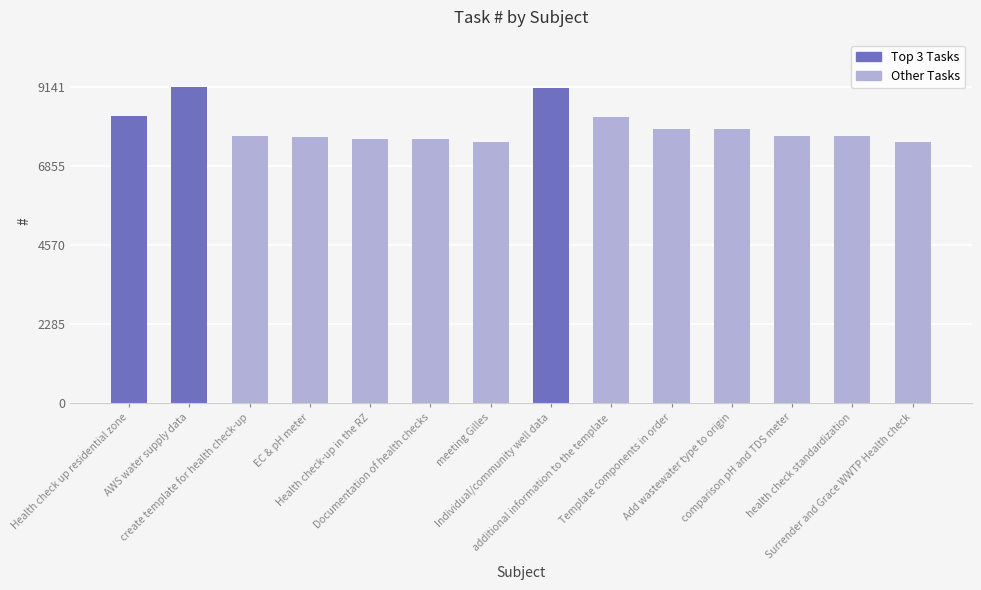

What is the value of the 9th bar from the left?

8287